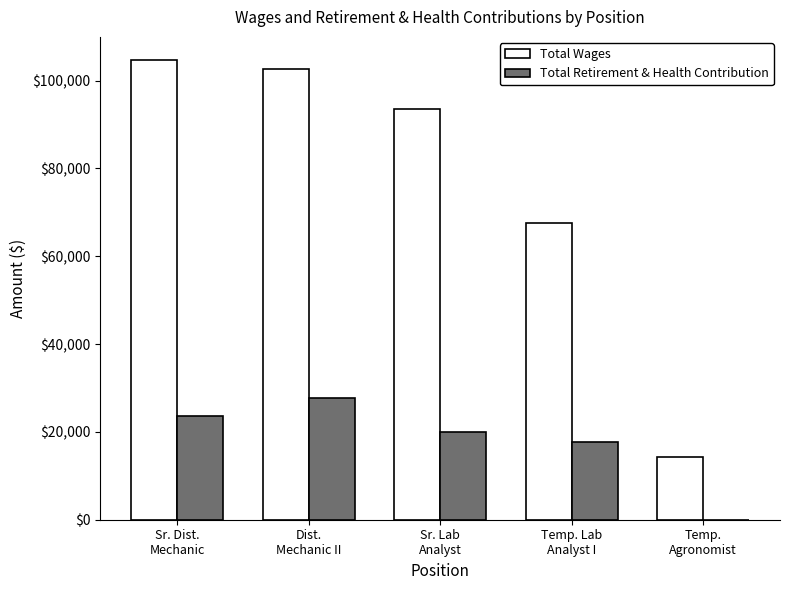

The value of Total Retirement & Health Contribution at Temp.
Agronomist is -9555. True or false?

False